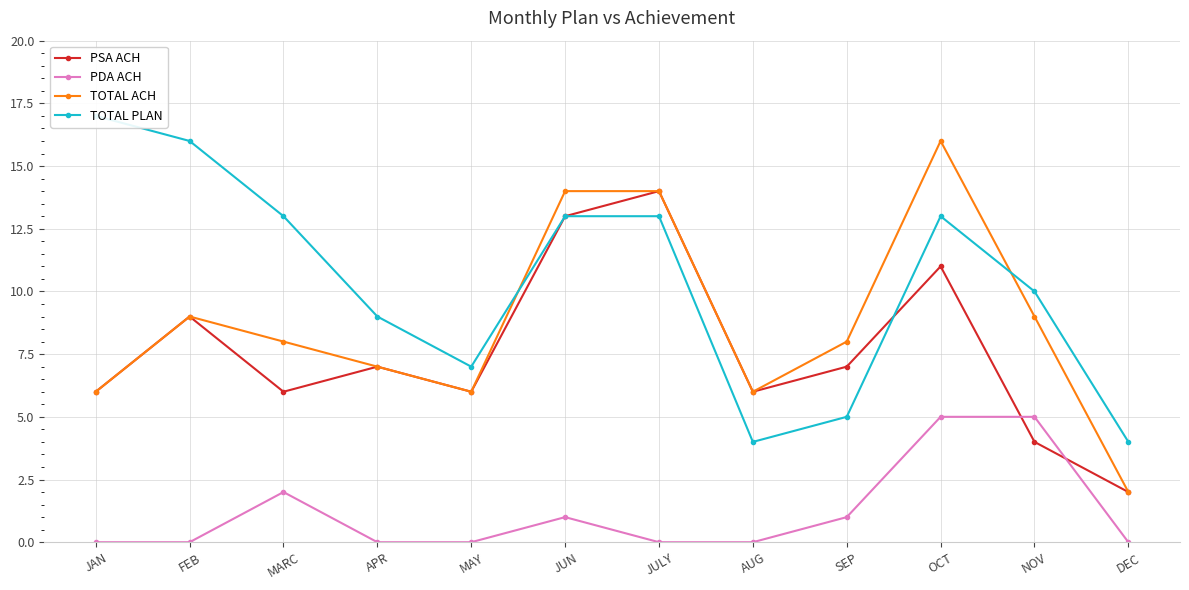

Is the value of PSA ACH at OCT greater than the value of TOTAL PLAN at JUN?

No